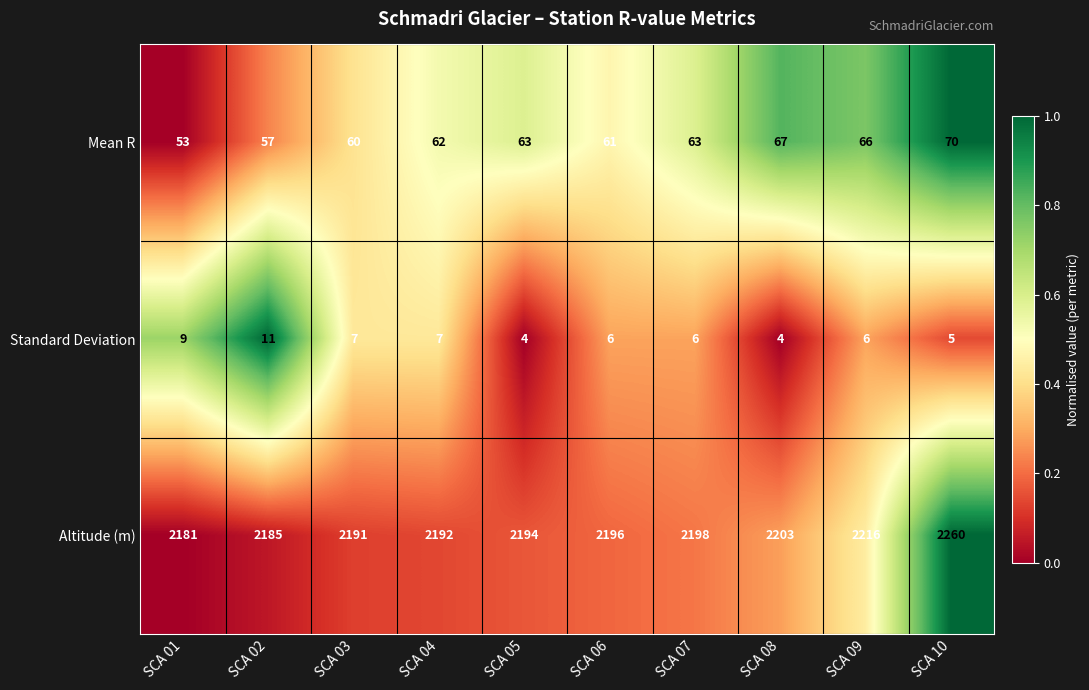

Is it true that Mean R equals 66 at SCA 09?

True